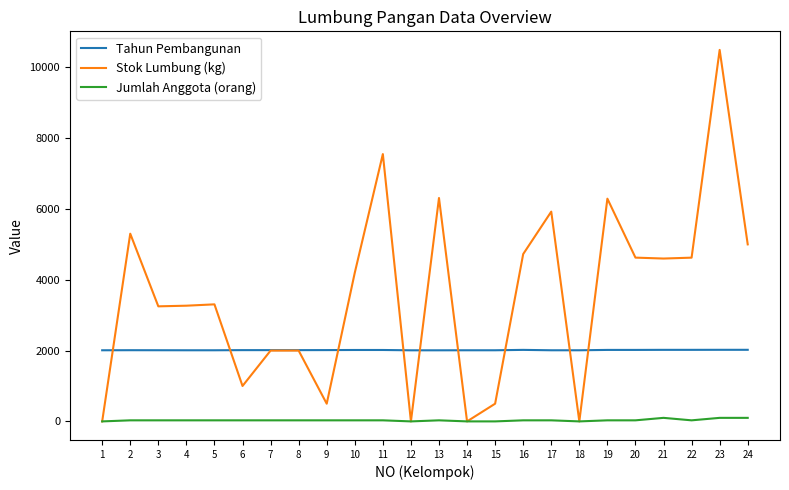

True or false: Jumlah Anggota (orang) and Tahun Pembangunan cross at least once.

False